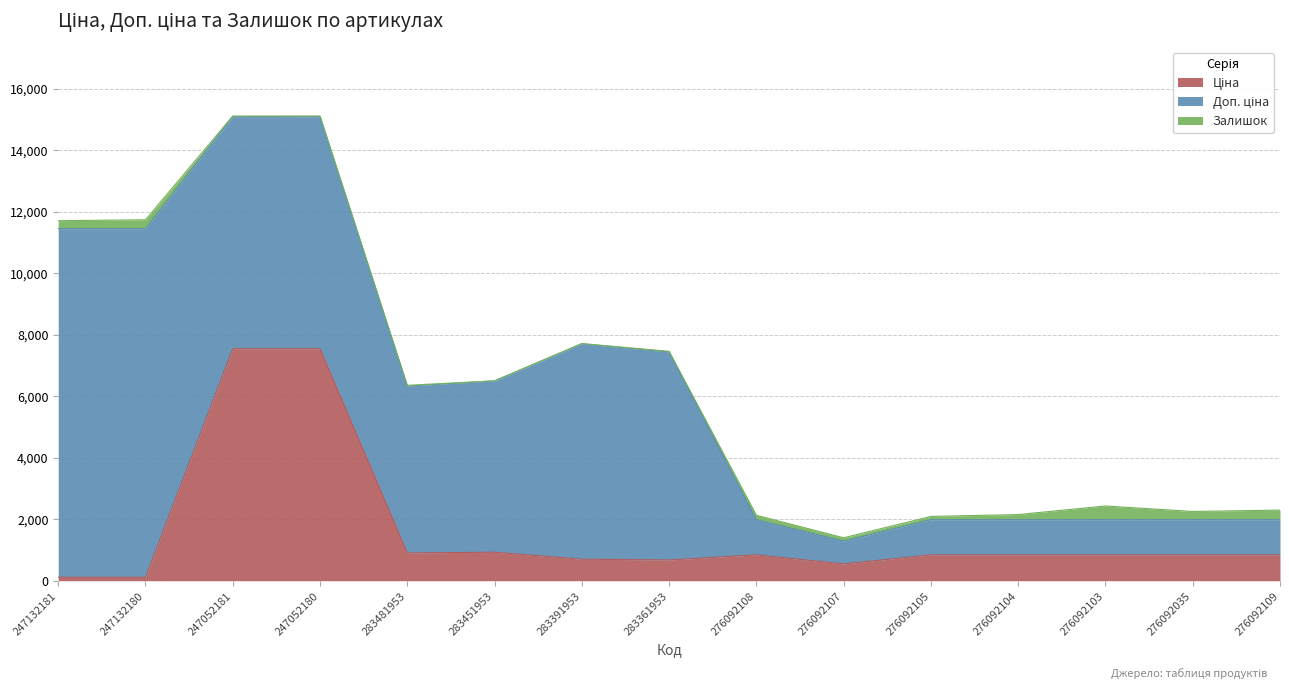

Which series has the largest total across all categories?

Доп. ціна